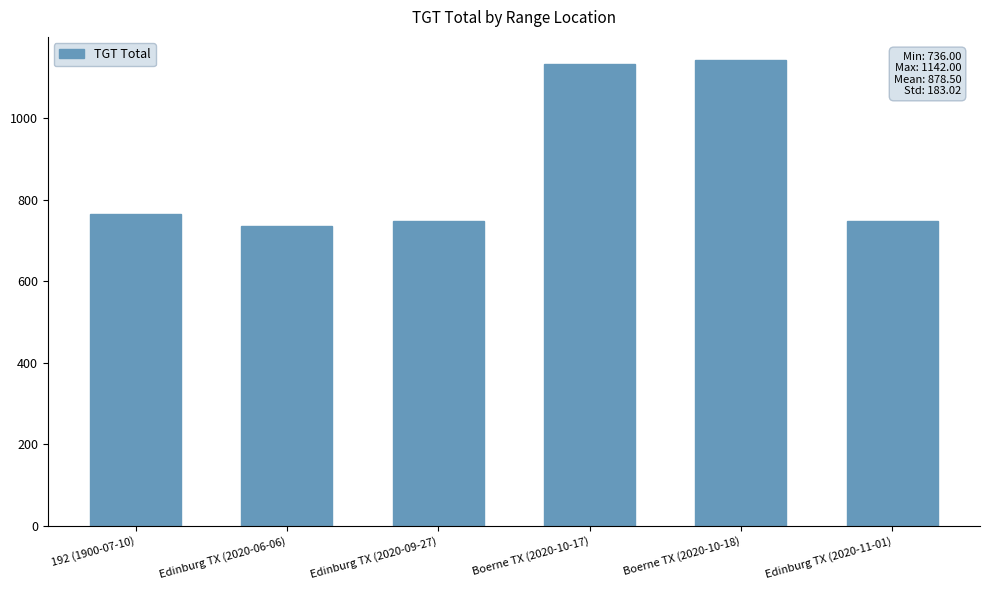

What position from the left is Edinburg TX (2020-09-27)?

3